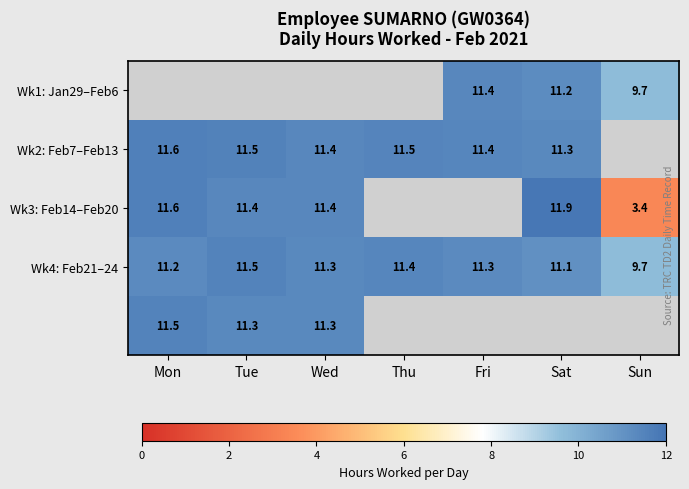

Where is Wk4: Feb21–24 nearest to the value 10?

Sun